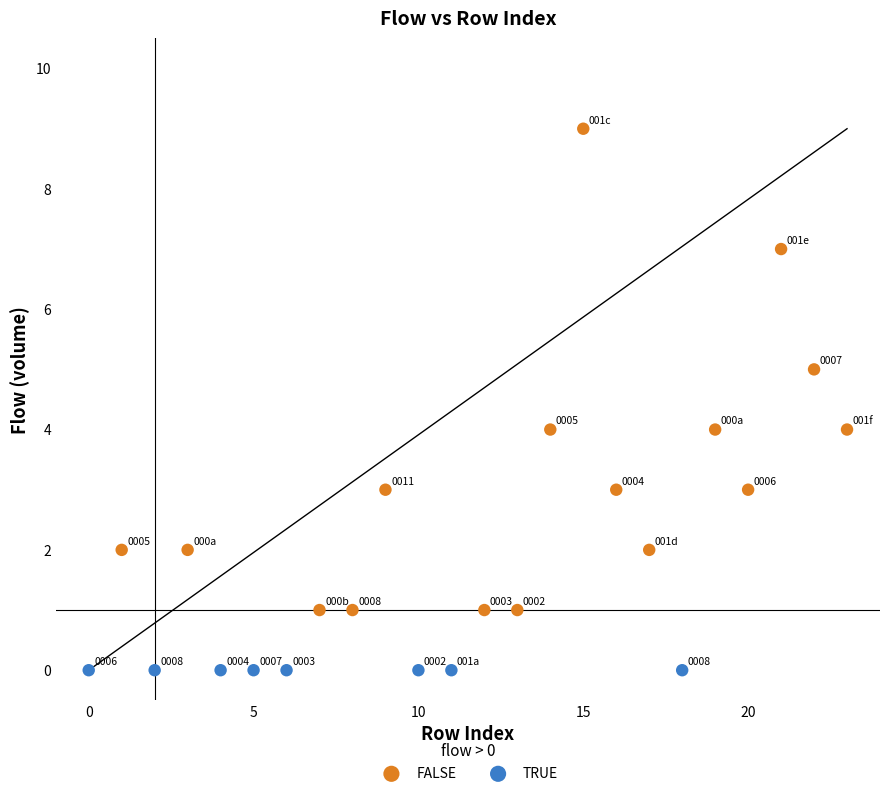

Which series reaches the minimum Y coordinate?

TRUE